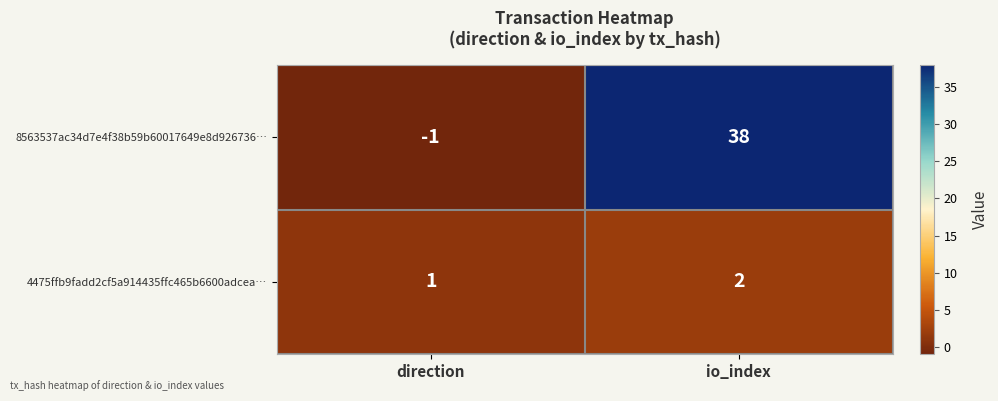

At which category is the sum across all series the highest?

io_index